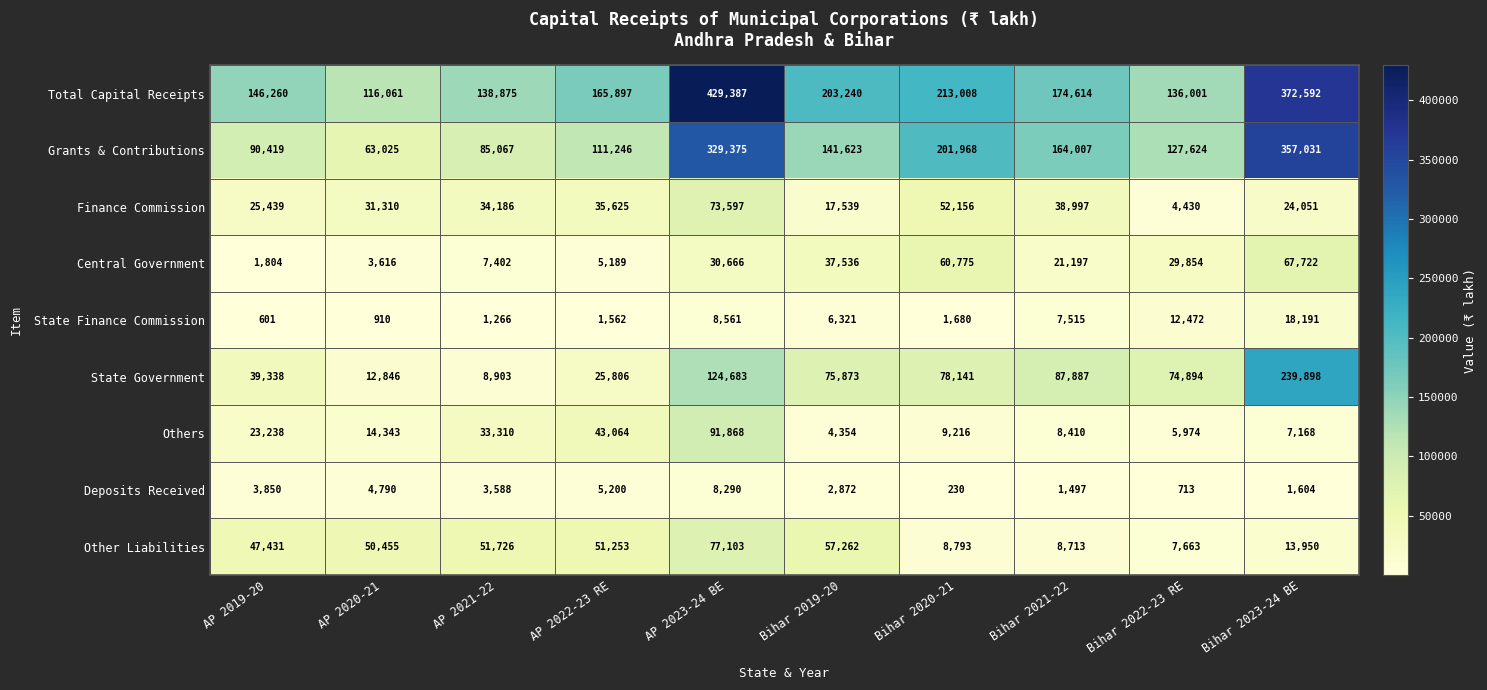

At which category is the sum across all series the highest?

AP 2023-24 BE